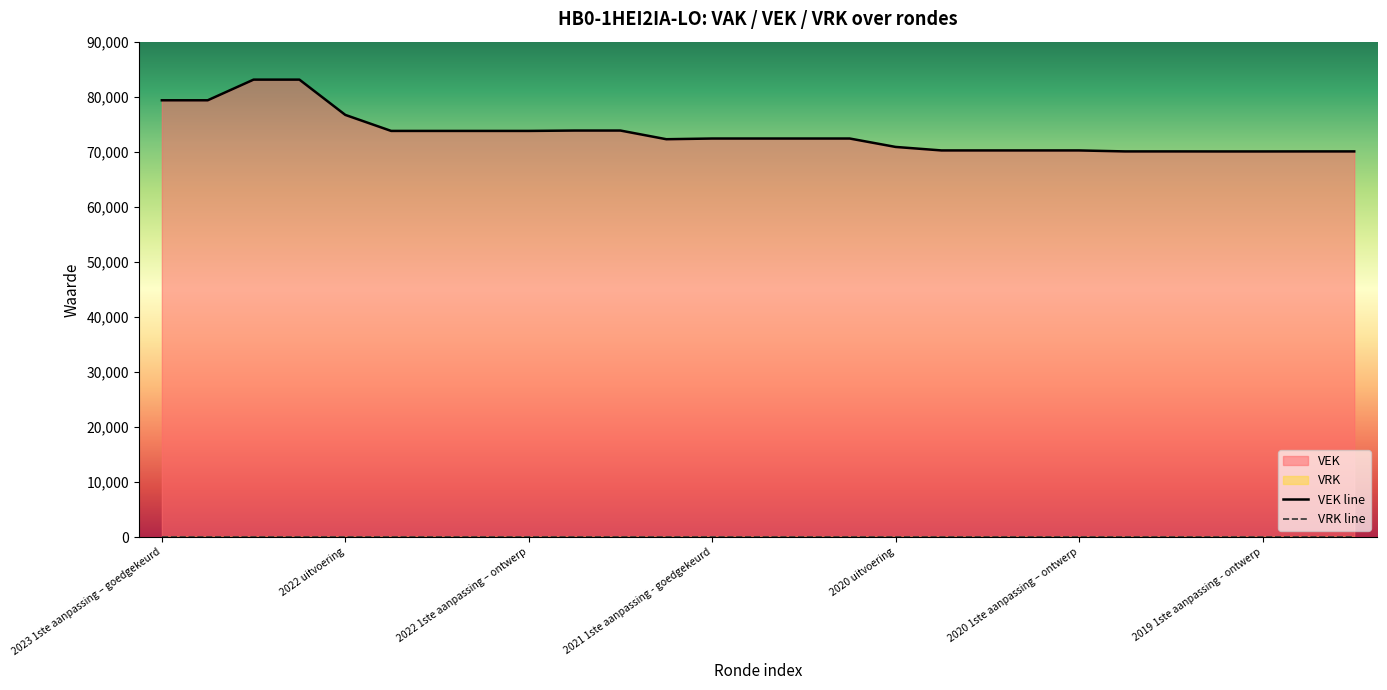

In VEK line, how many points are lower than both neighbors (excluding endpoints)?

1